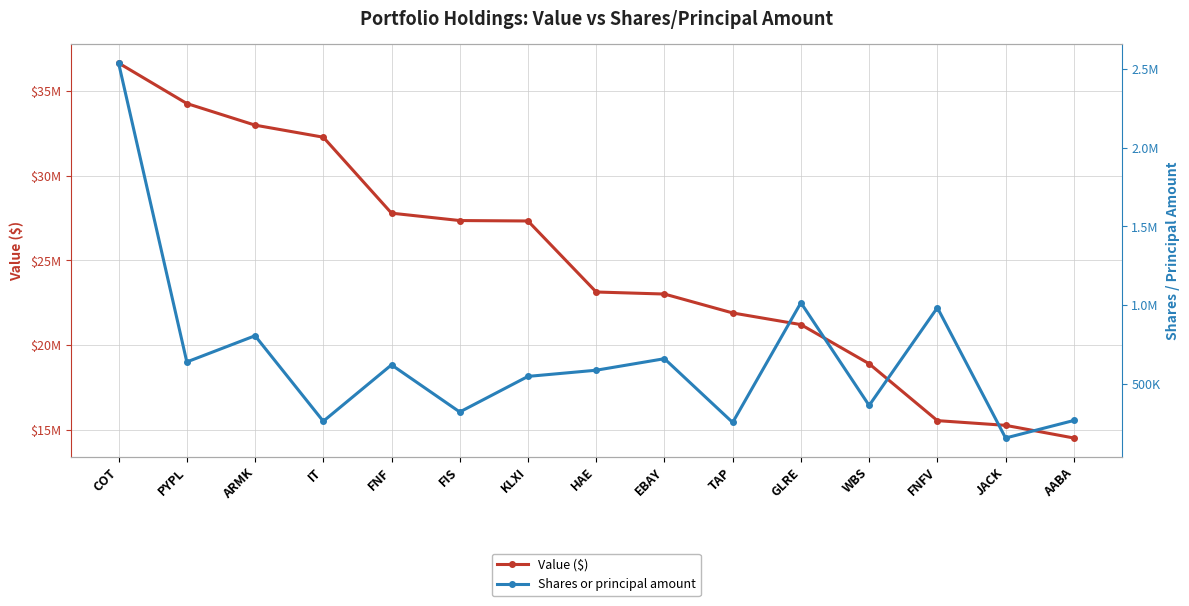

What is the sum of all Value ($) values?

372088000